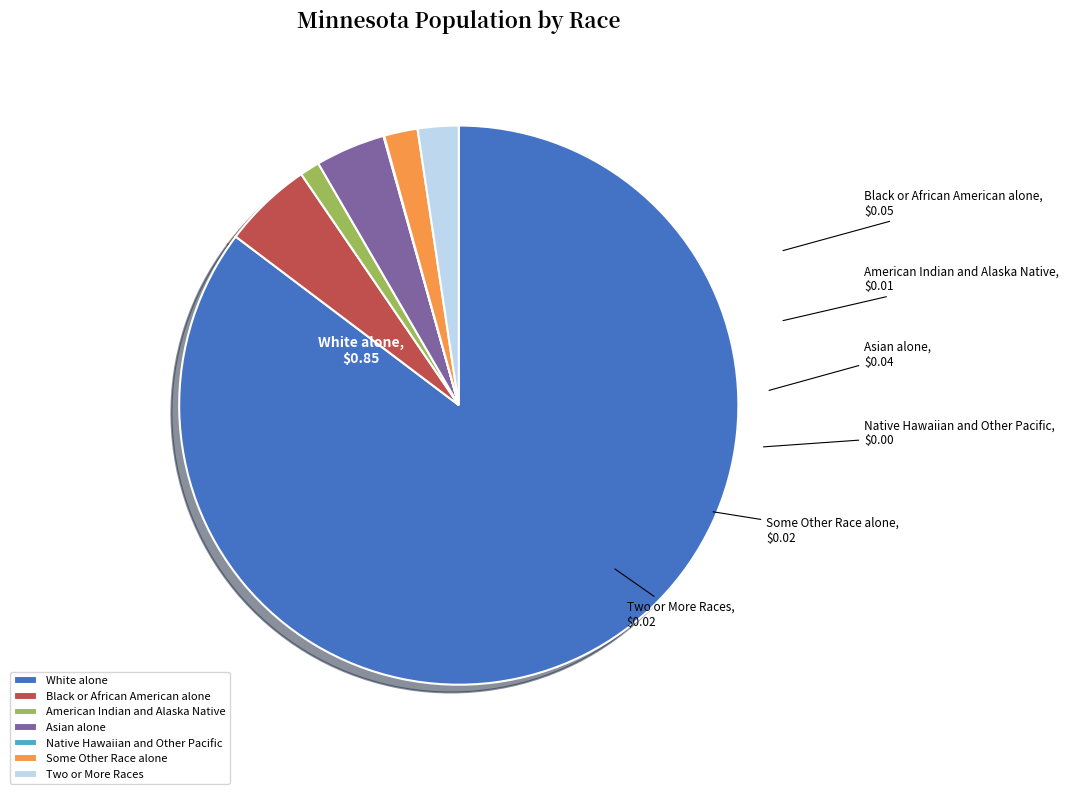

The Two or More Races slice represents 2% of the pie. True or false?

True